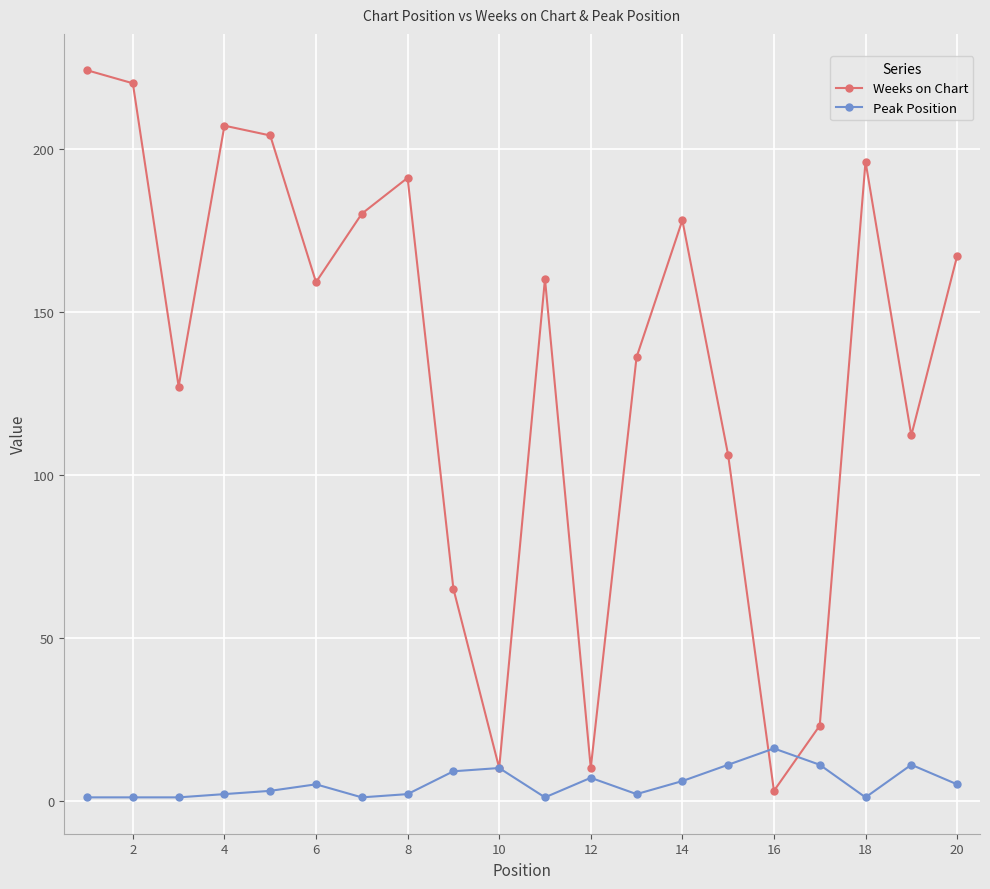

Which series has the largest range (max minus min)?

Weeks on Chart